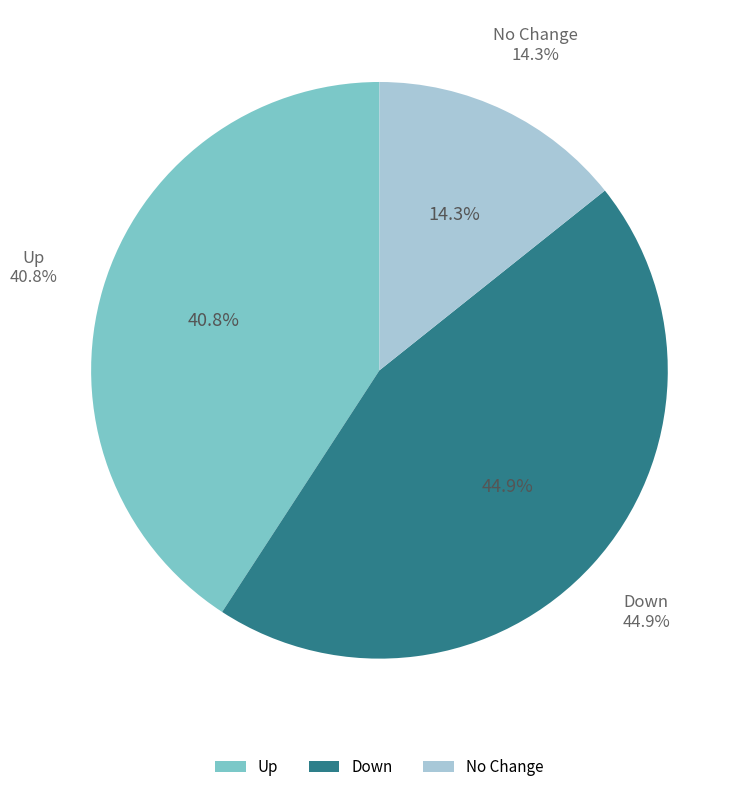

To the nearest percent, what is the difference between the down and up slice percentages?

4%